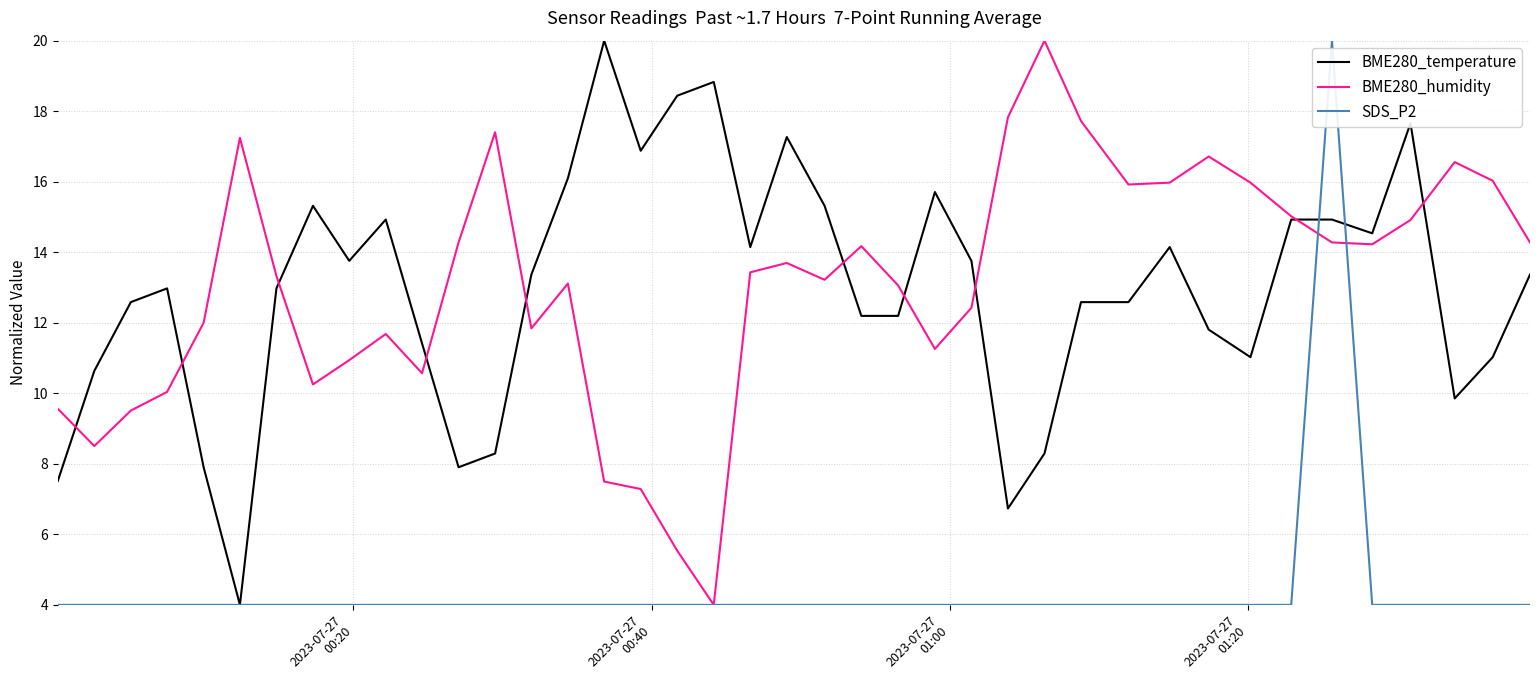

What is the minimum value shown in the chart?

4.0